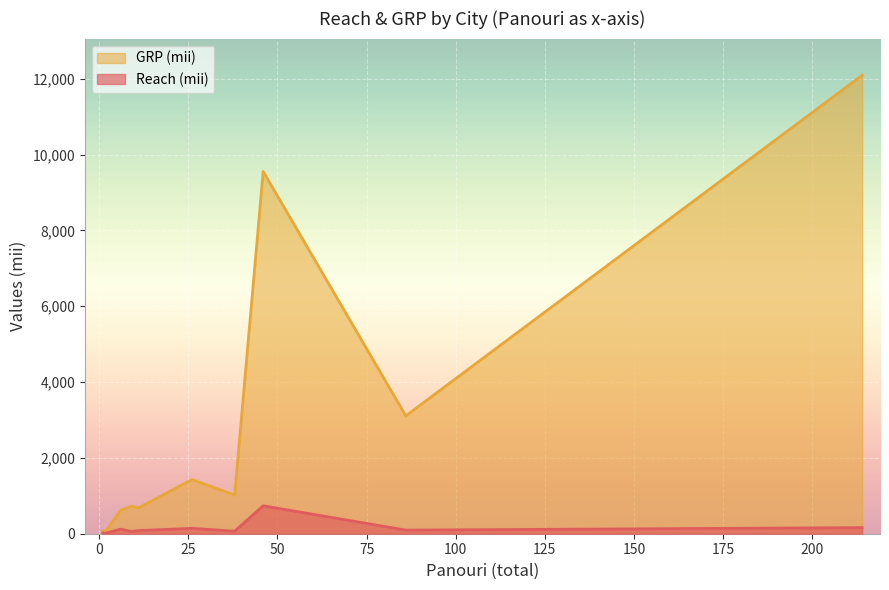

List the labels in order of GRP (mii) value, smallest first.

Constanta, Brasov, Ploiesti, Cluj-Napoca, Iasi, Bacau, Oradea, Timisoara, Sibiu, Bucuresti, Craiova